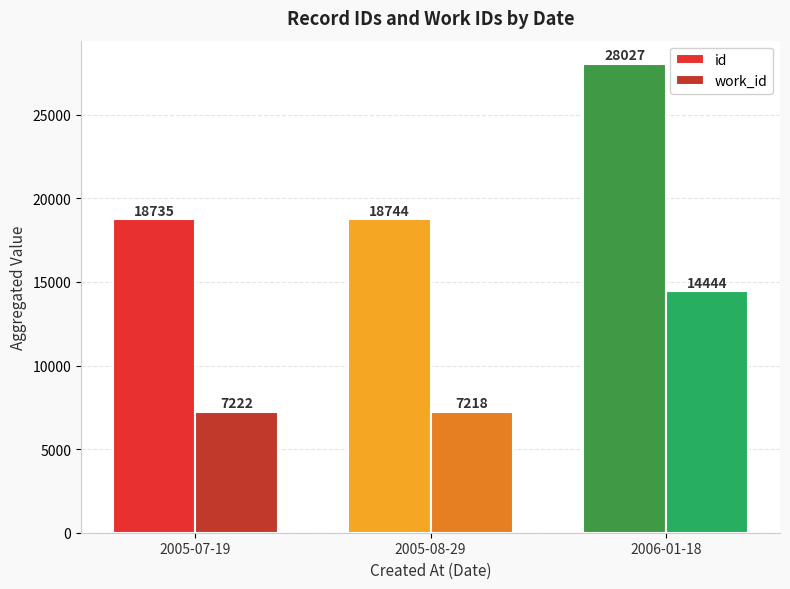

Reading left to right, extract all data points from this chart.

id: 18735	18744	28027
work_id: 7222	7218	14444